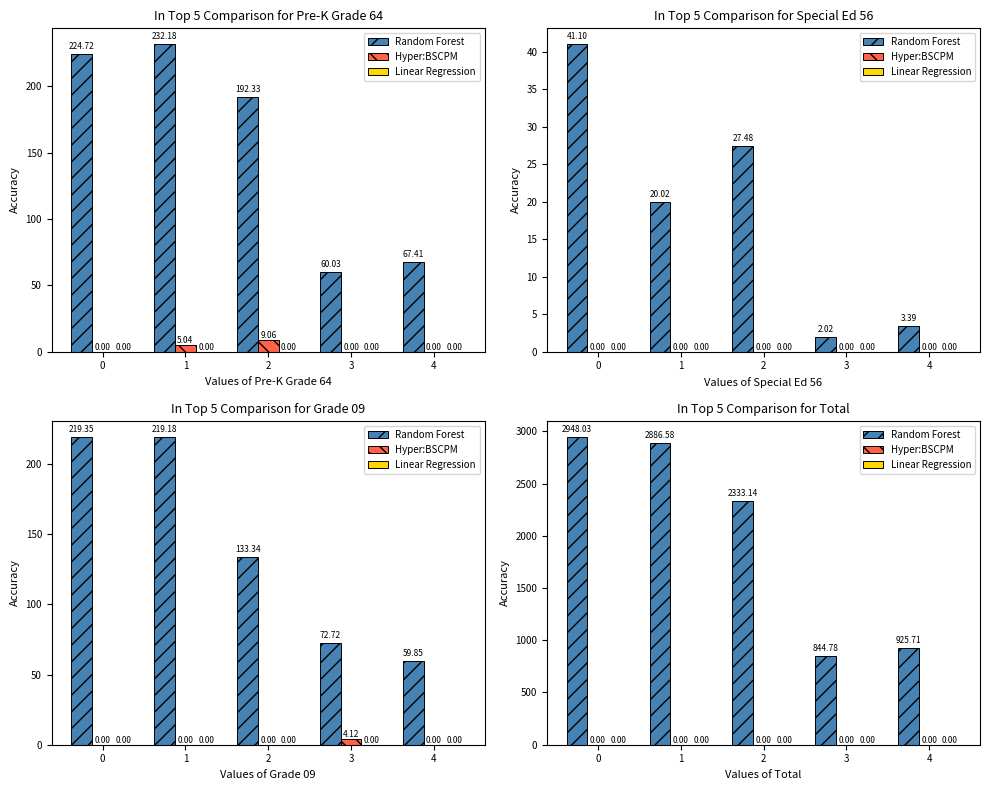

Count the number of categories in the chart.

5